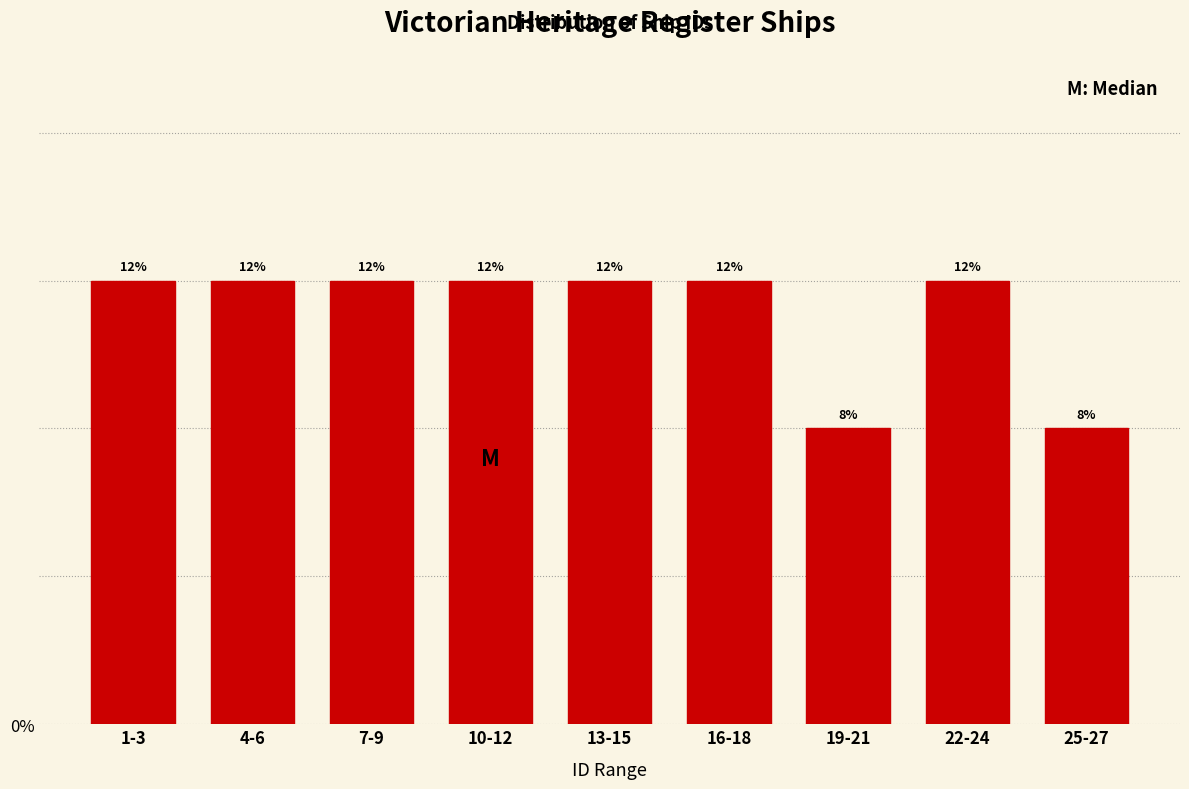

How many bars are there in total?

9